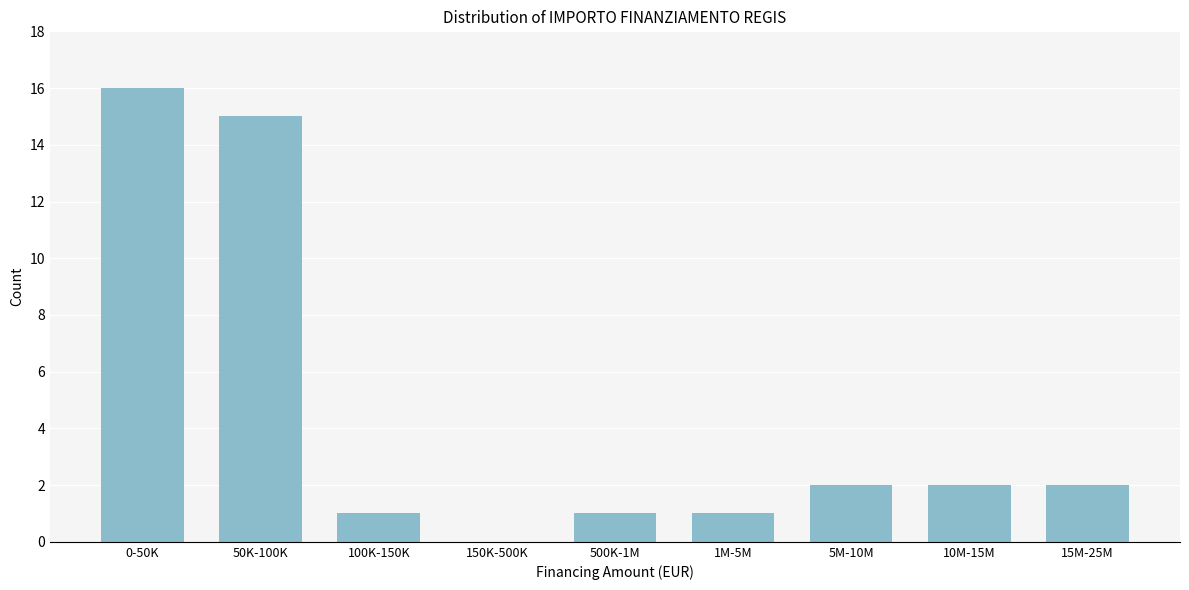

Reading left to right, transcribe all the data shown in this chart.

0-50K=16	50K-100K=15	100K-150K=1	150K-500K=0	500K-1M=1	1M-5M=1	5M-10M=2	10M-15M=2	15M-25M=2